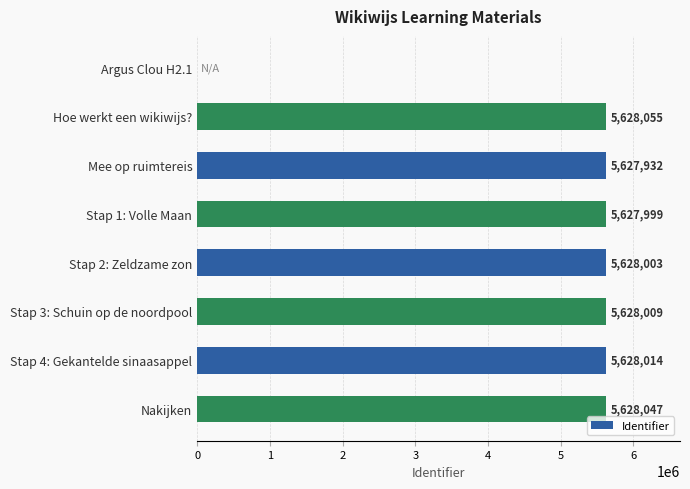

The chart shows a value of 3795651 at Argus Clou H2.1. True or false?

False